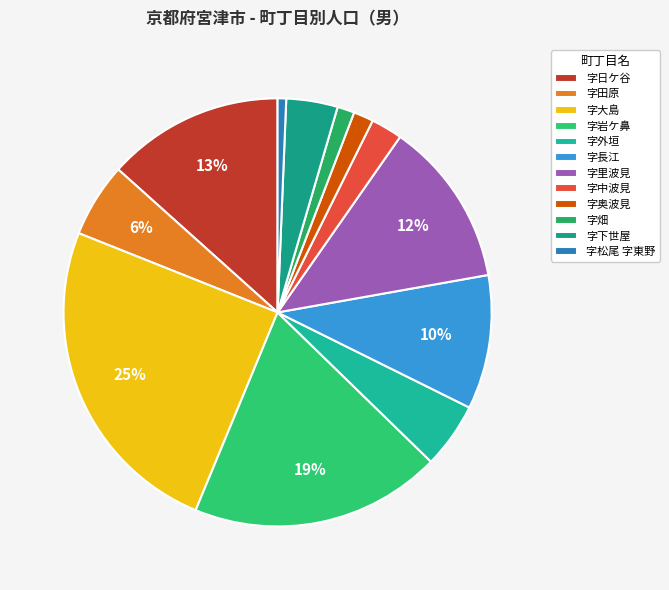

Which slice is the smallest?

字松尾 字東野